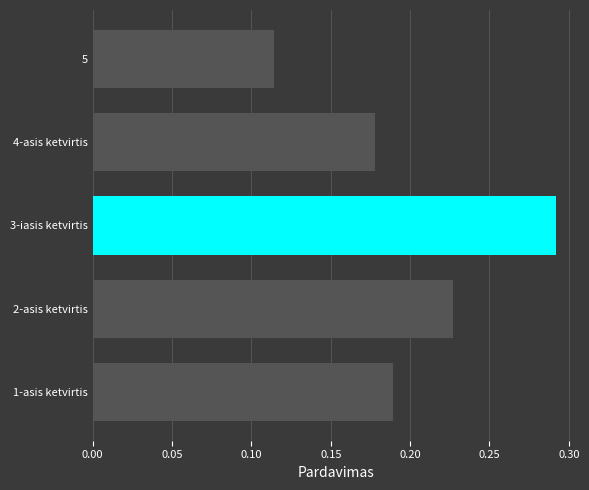

Which has a higher value, 3-iasis ketvirtis or 4-asis ketvirtis?

3-iasis ketvirtis